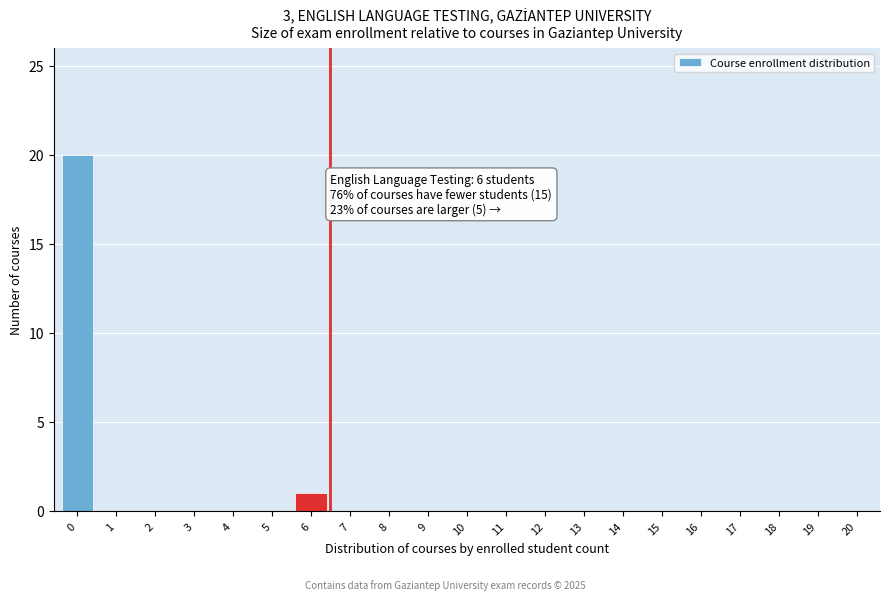

Reading right to left, extract all data points from this chart.

20=0	19=0	18=0	17=0	16=0	15=0	14=0	13=0	12=0	11=0	10=0	9=0	8=0	7=0	6=1	5=0	4=0	3=0	2=0	1=0	0=20